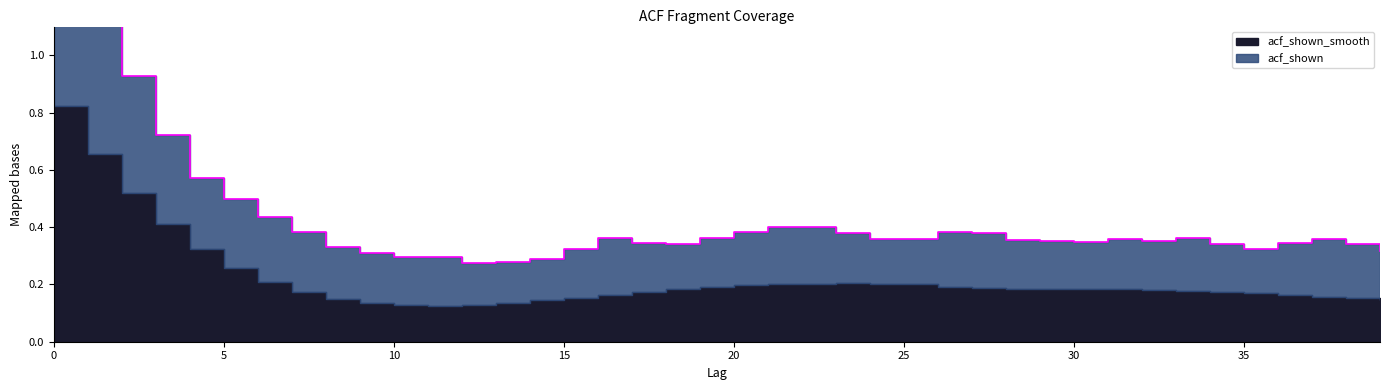

What is the greatest value displayed?

1.8